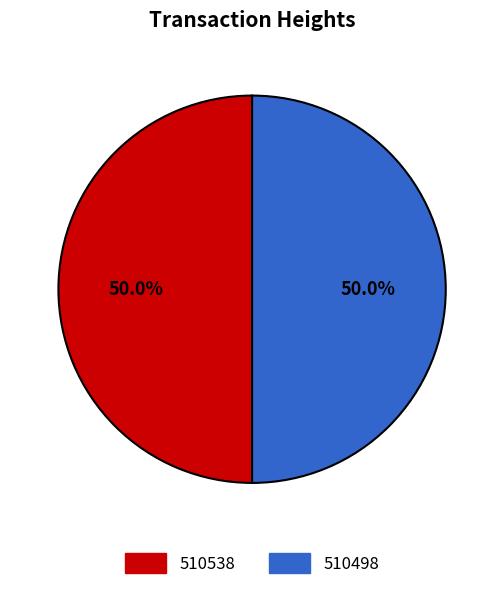

To the nearest percent, what is the average slice percentage?

50%